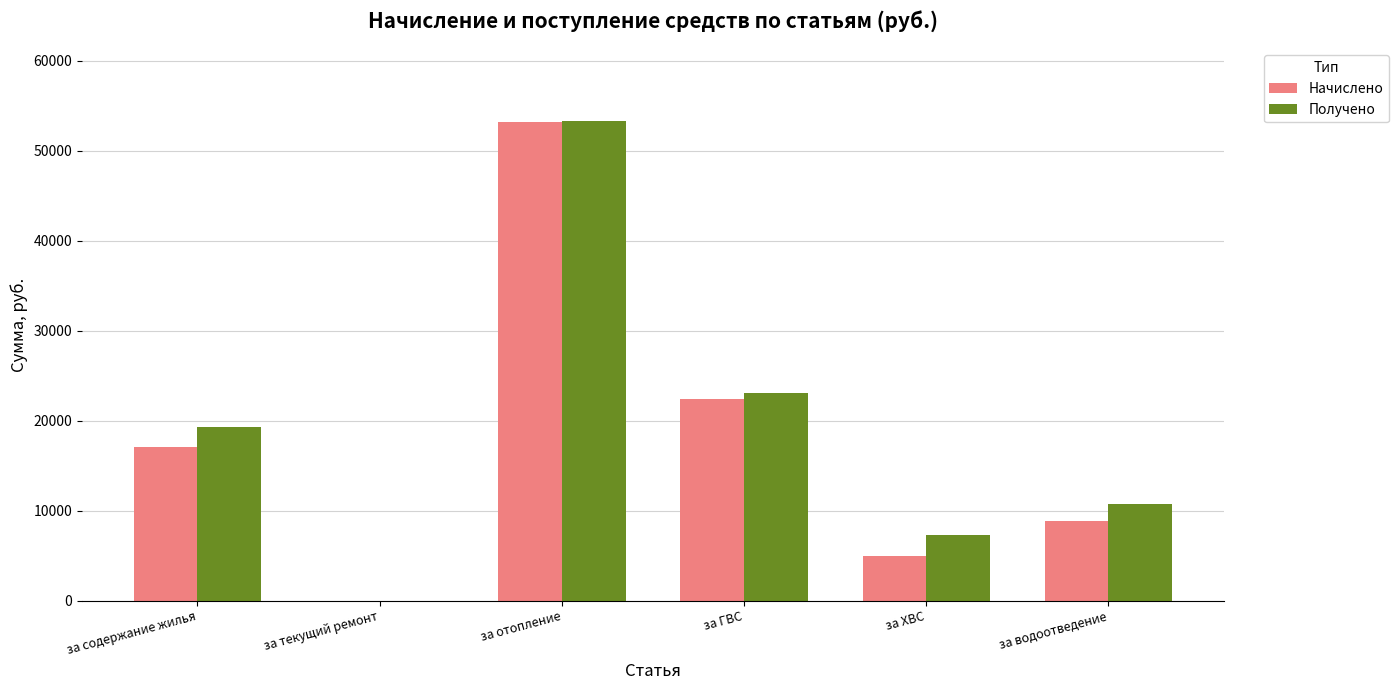

Which series has the widest spread of values?

Получено